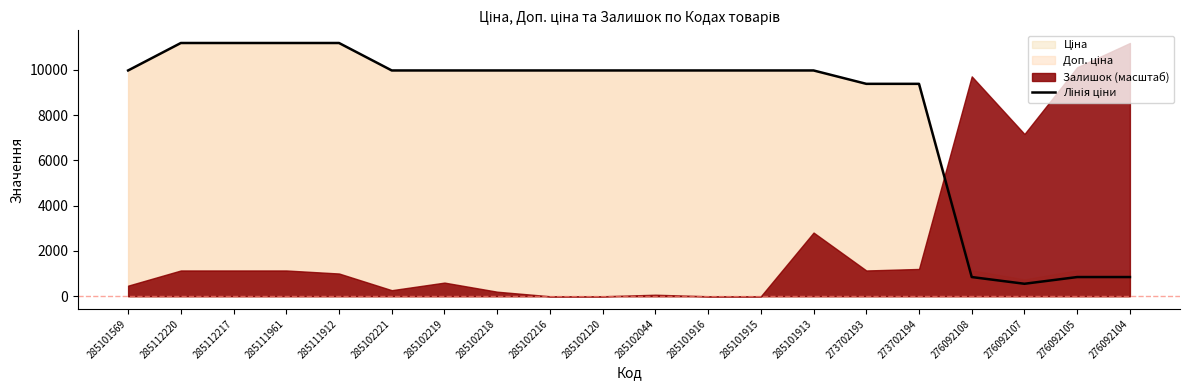

Which has a higher value, 285102216 or 285101916?

285102216